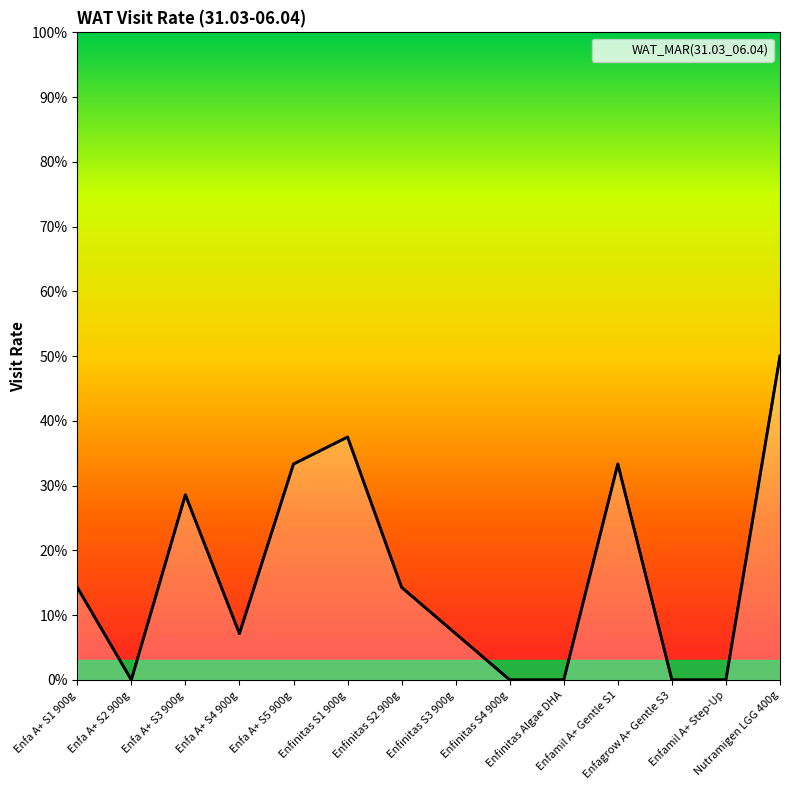

At which category does the chart reach its peak across all series?

Nutramigen LGG 400g